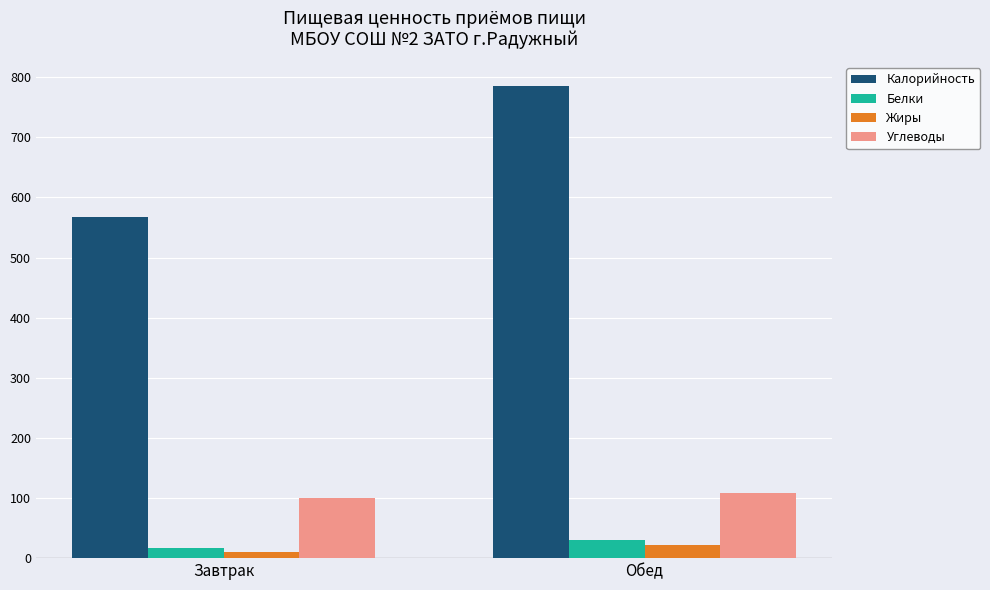

True or false: Калорийность has a value of 568.0 at Завтрак.

True